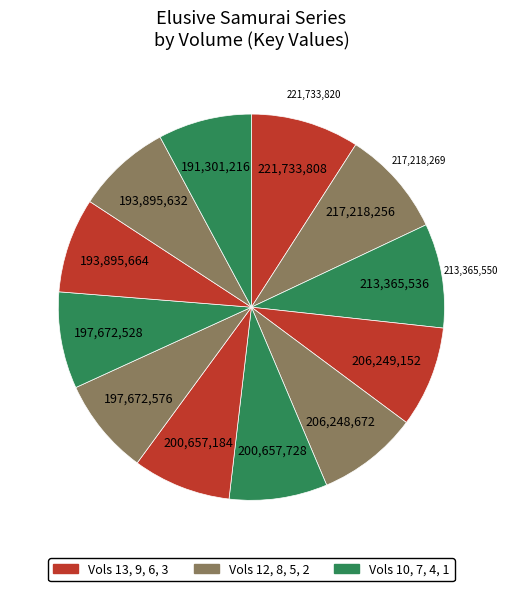

Is there any slice that represents more than half of the pie?

No